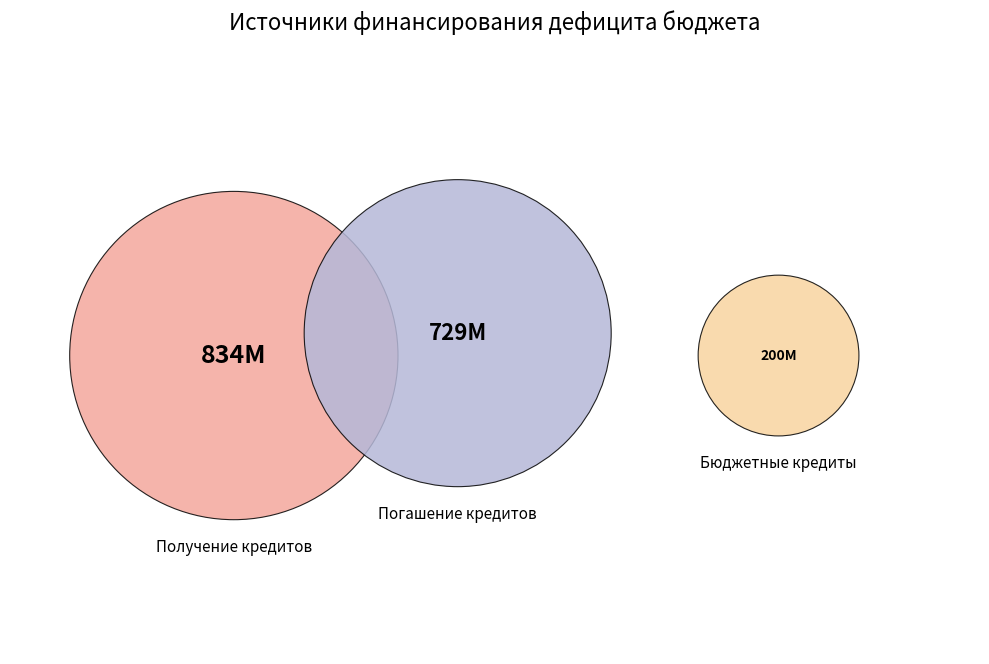

Which slice is the largest?

Получение кредитов (710)